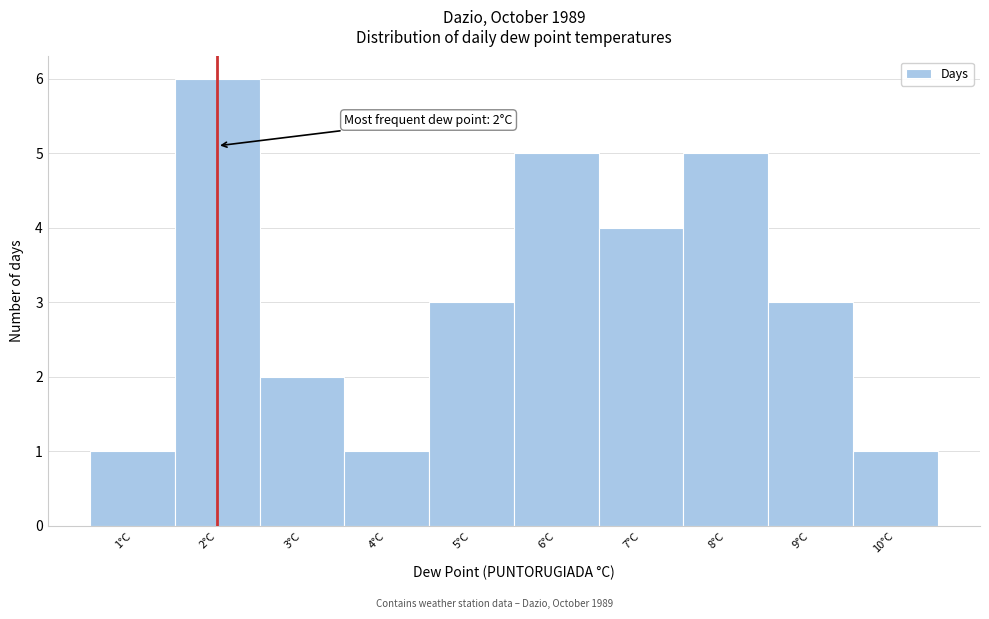

Which range on the x-axis has the tallest bar?

1.5 to 2.5